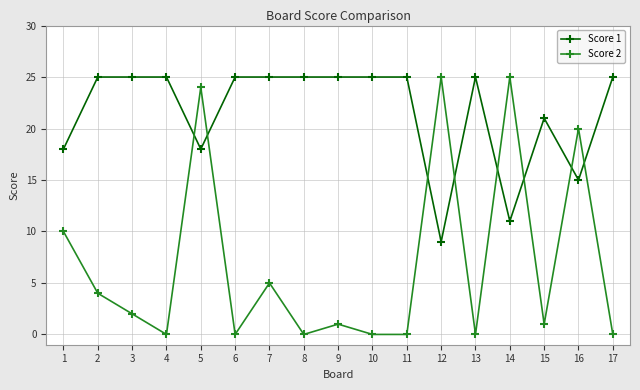

What is the sum of all Score 1 values?

367